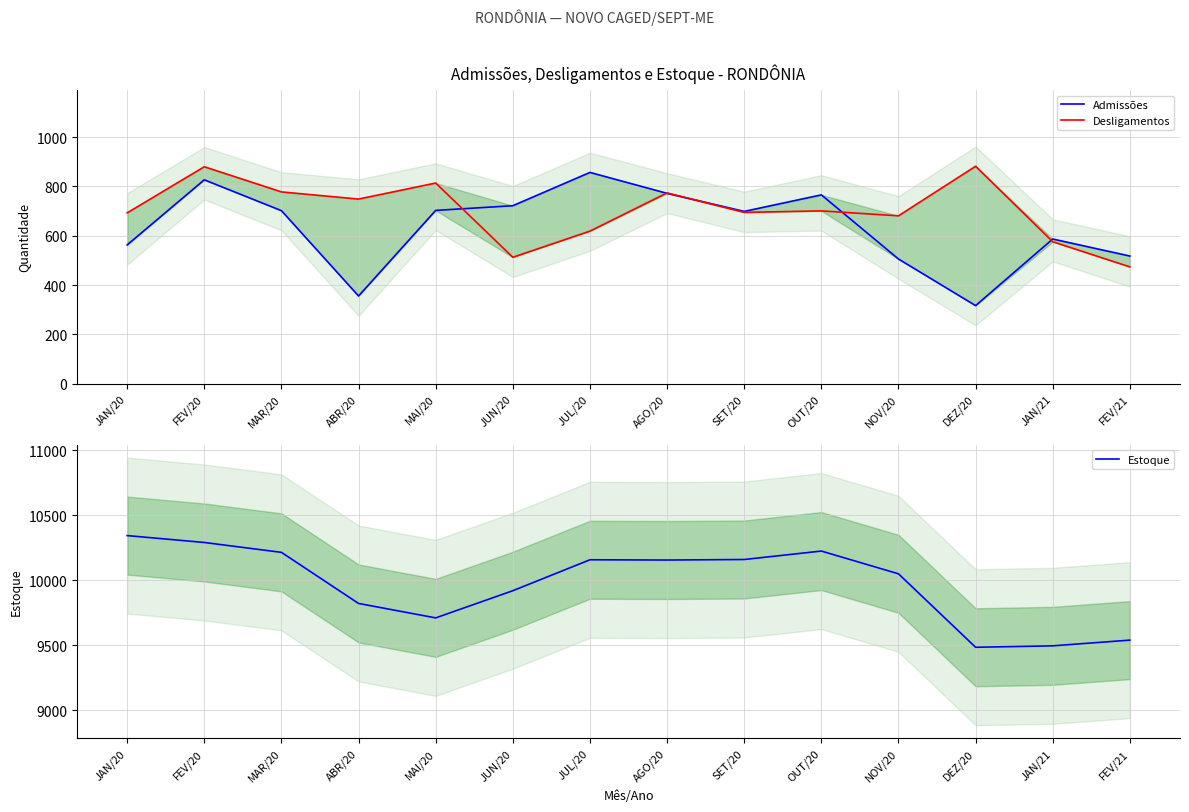

Reading right to left, what are all the values shown in this chart?

Admissões: 518	587	317	506	766	699	772	857	722	703	356	702	827	563
Desligamentos: 474	576	882	681	701	695	774	619	513	814	749	778	880	693
Estoque: 9540	9496	9485	10050	10225	10160	10156	10158	9920	9711	9822	10215	10291	10344